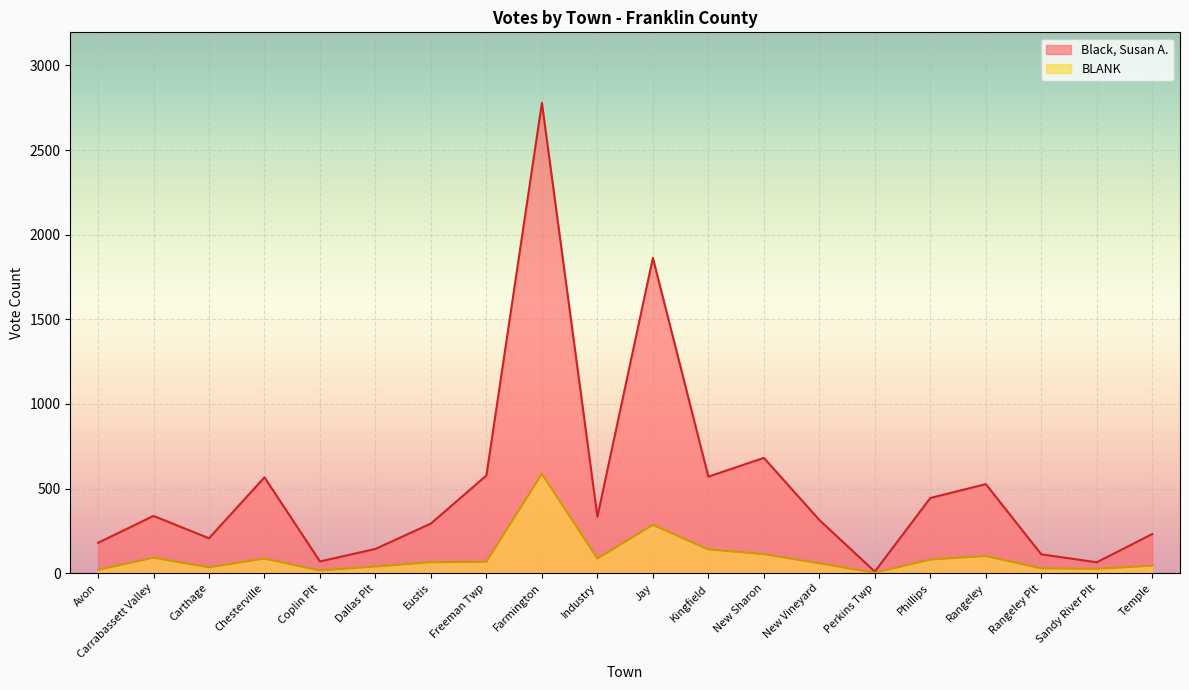

What is the sum of the BLANK values at Coplin Plt and Rangeley Plt?

43